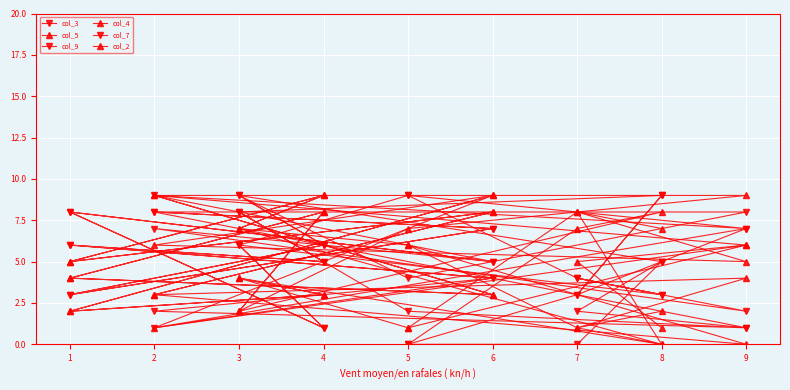

At which label does col_4 reach its peak?

4